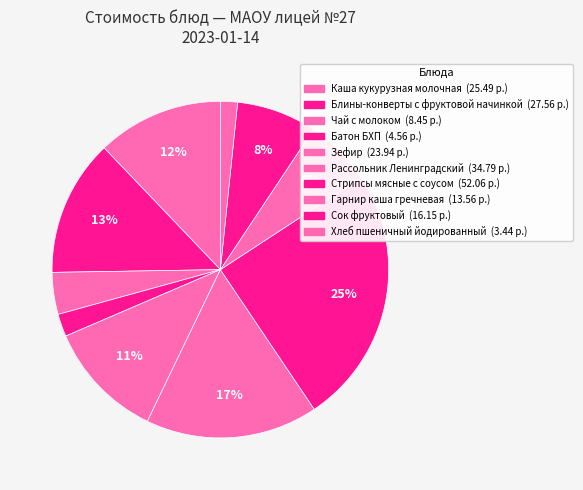

Which category has the smallest portion of the pie?

Хлеб пшеничный йодированный